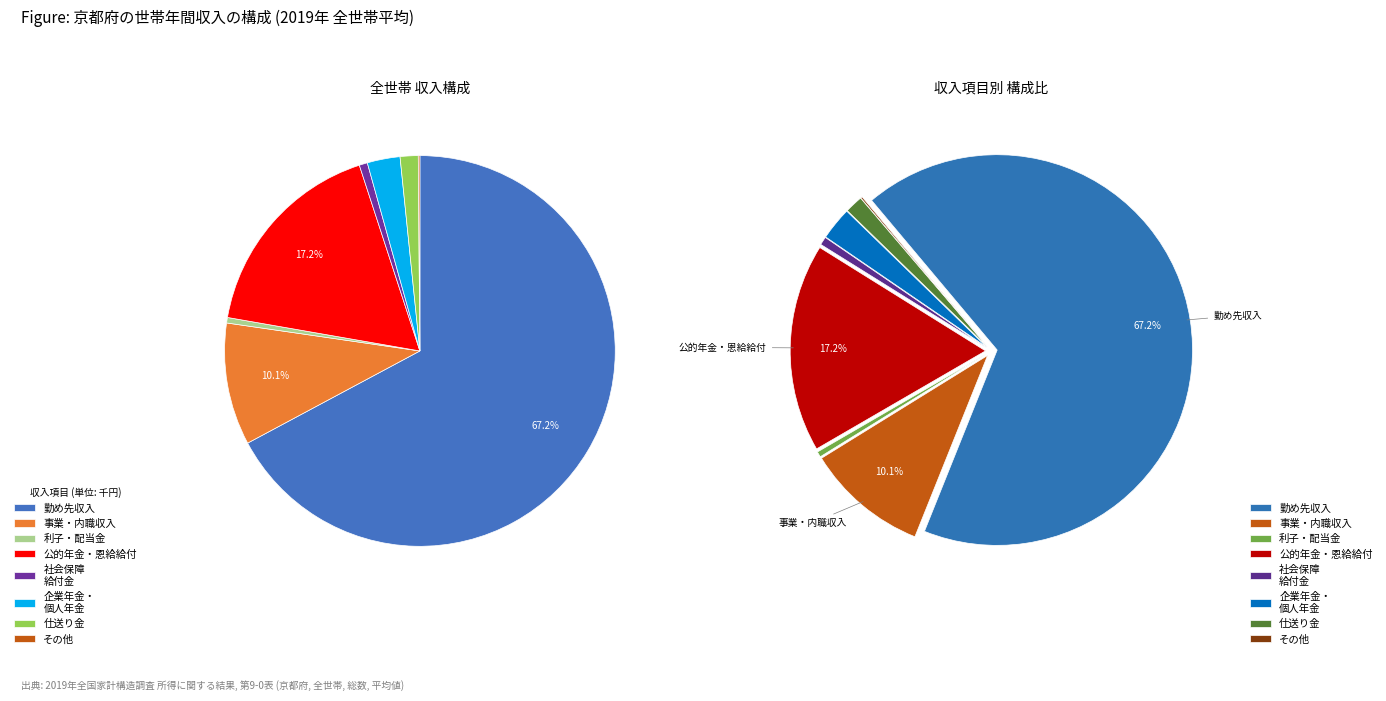

What is the total percentage of 社会保障給付金（公的年金・恩給以外） and 事業・内職収入?

10.8%